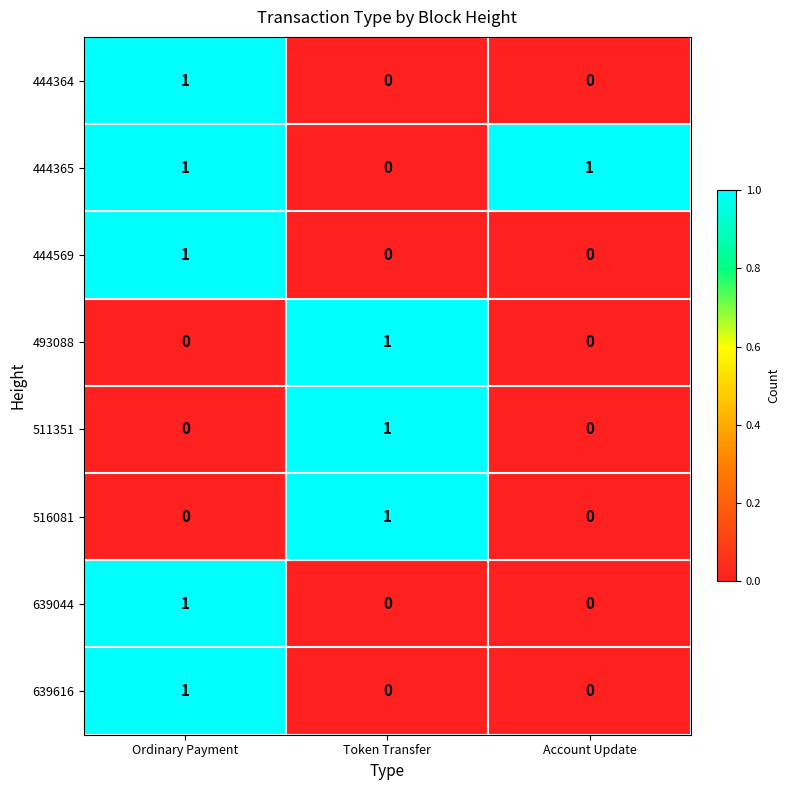

Is the value of 516081 at Token Transfer greater than the value of 444365 at Token Transfer?

Yes